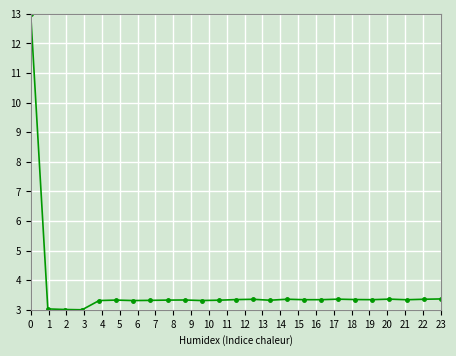

What is the smallest value displayed?

3.0